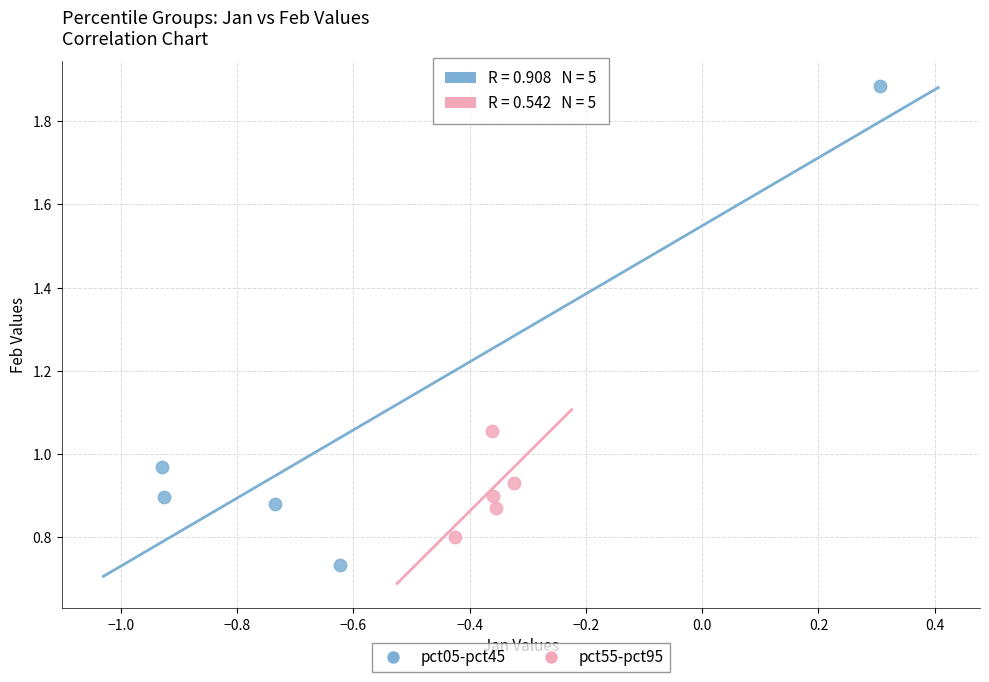

Which series contains the highest Y value?

pct05-pct45